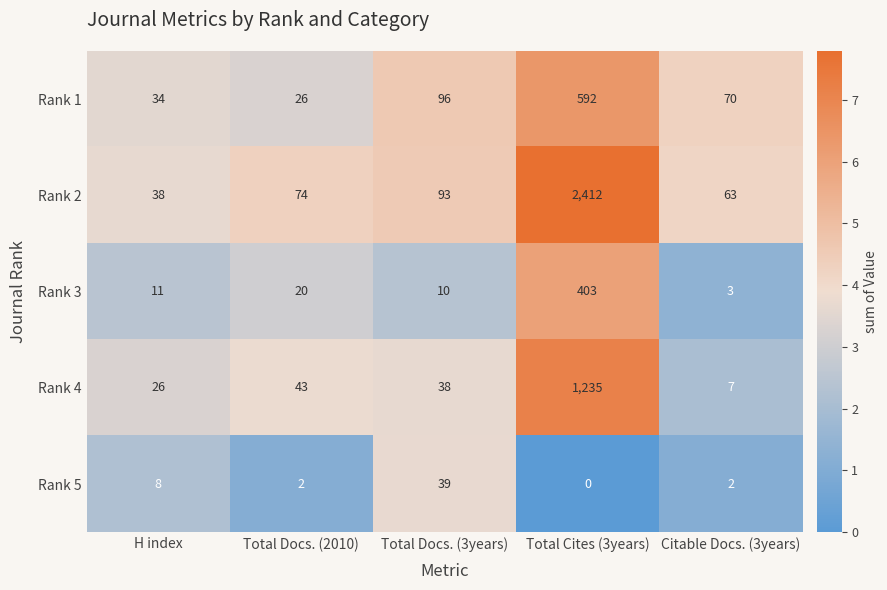

True or false: Rank 3 has a value of 3 at Citable Docs. (3years).

True